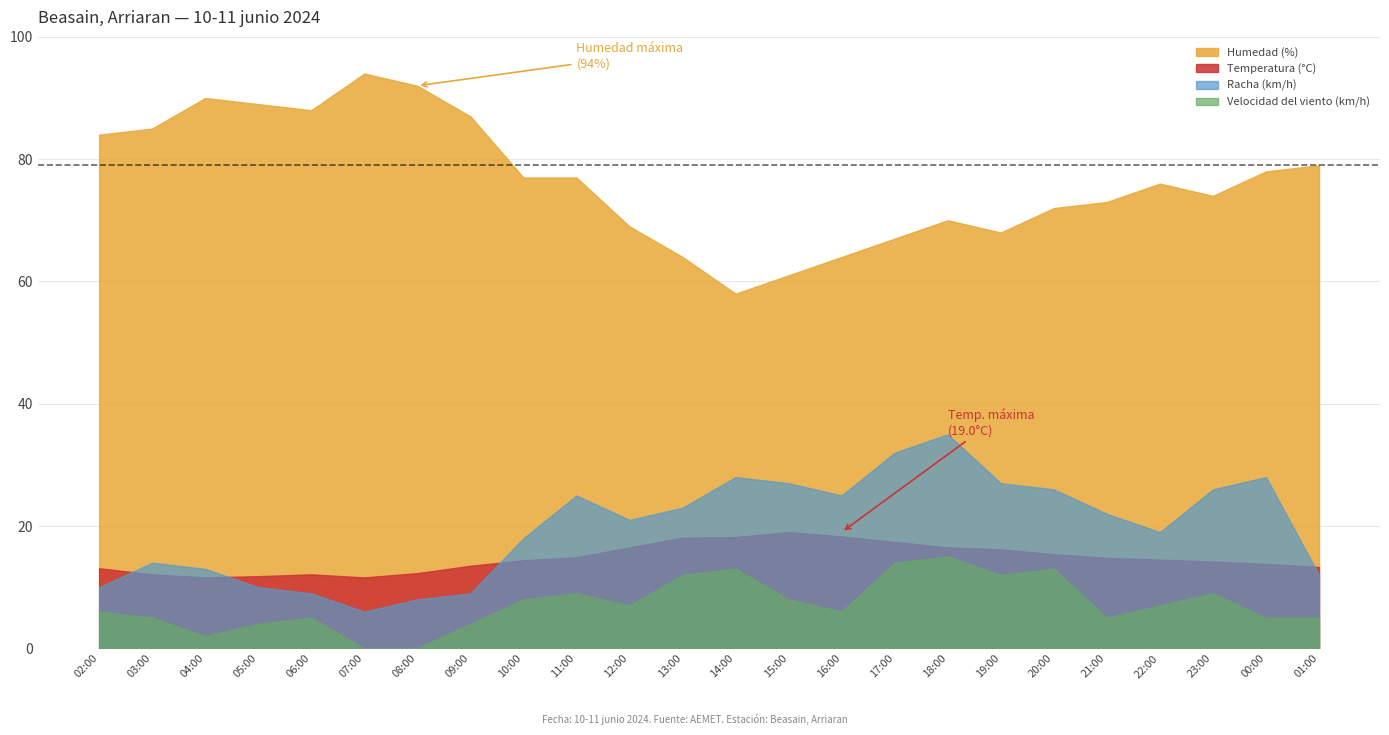

What is the difference between the maximum and minimum values in the Velocidad del viento (km/h) series?

15.0